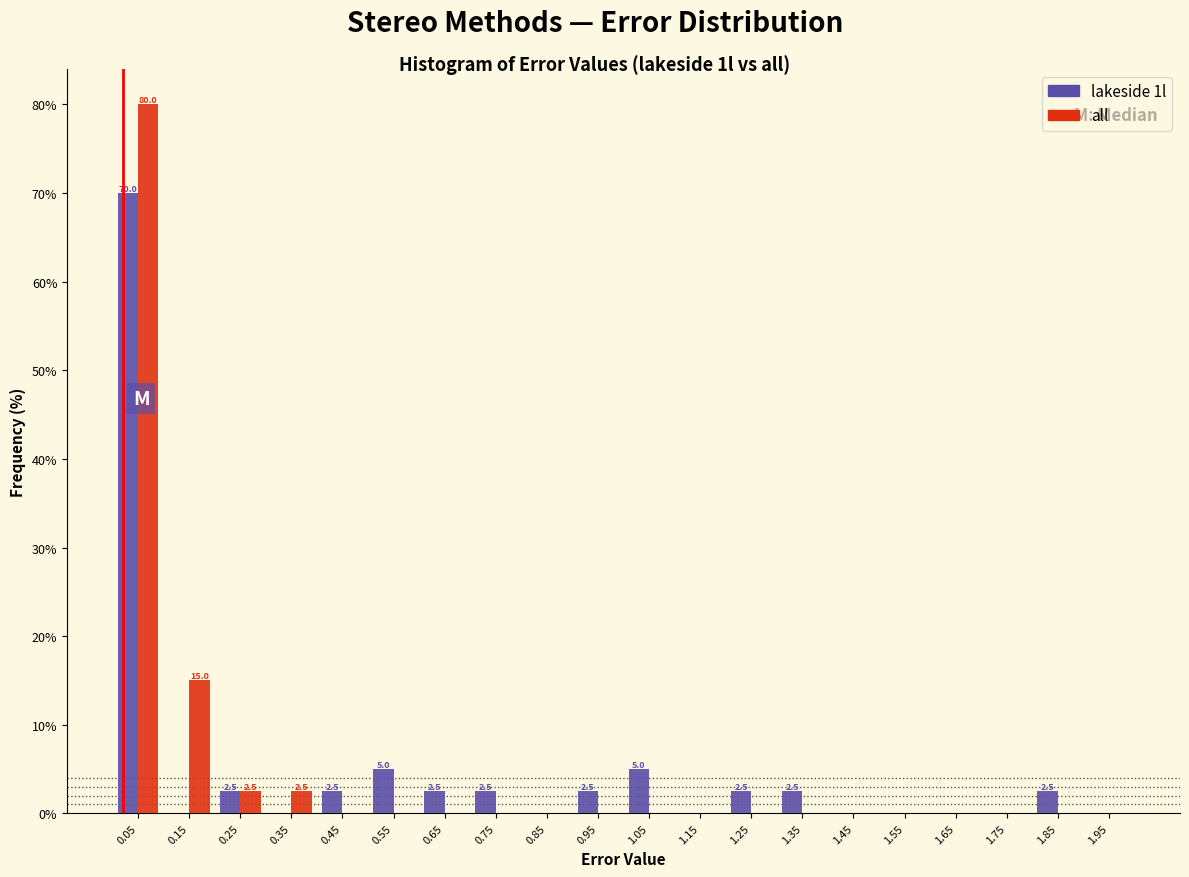

In the all series, which range on the x-axis has the tallest bar?

0.0 to 0.1